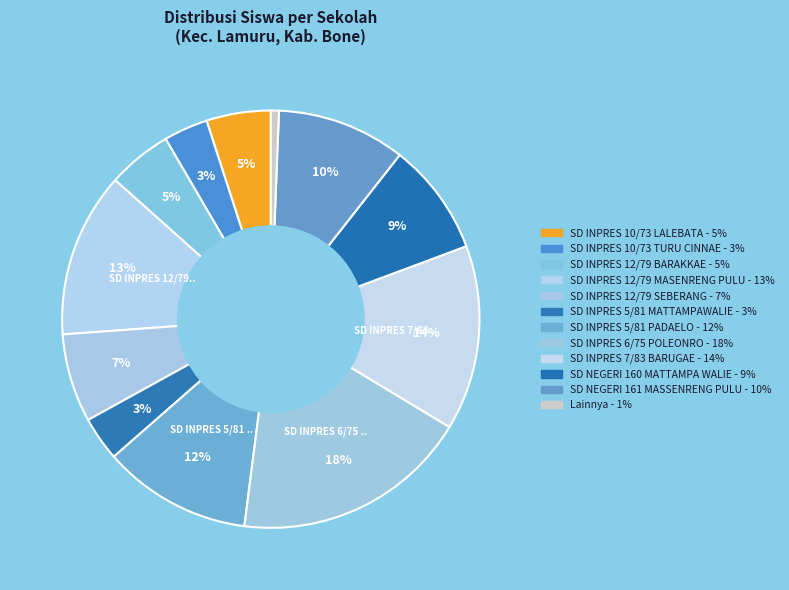

How many slices are in this pie chart?

12